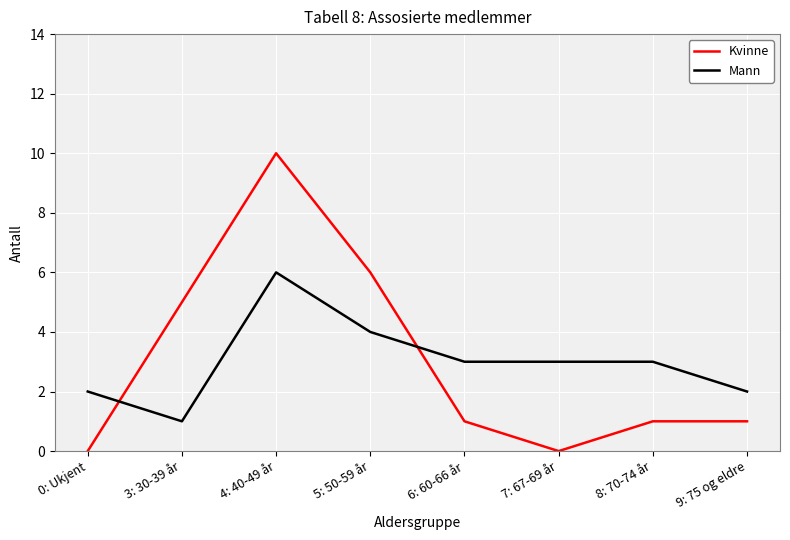

What is the total value across all series at 8: 70-74 år?

4